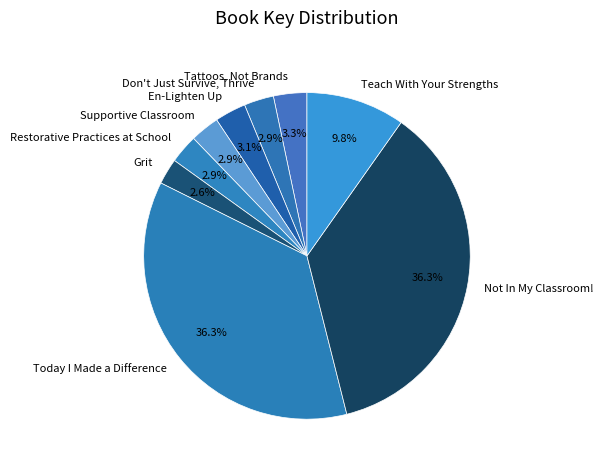

Is it true that En-Lighten Up is 3% of the pie?

True